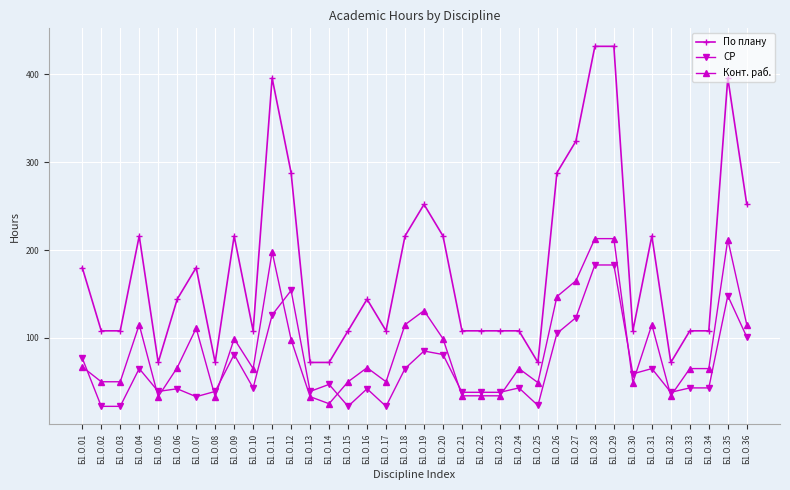

The value of По плану at Б1.О.35 is 396. True or false?

True